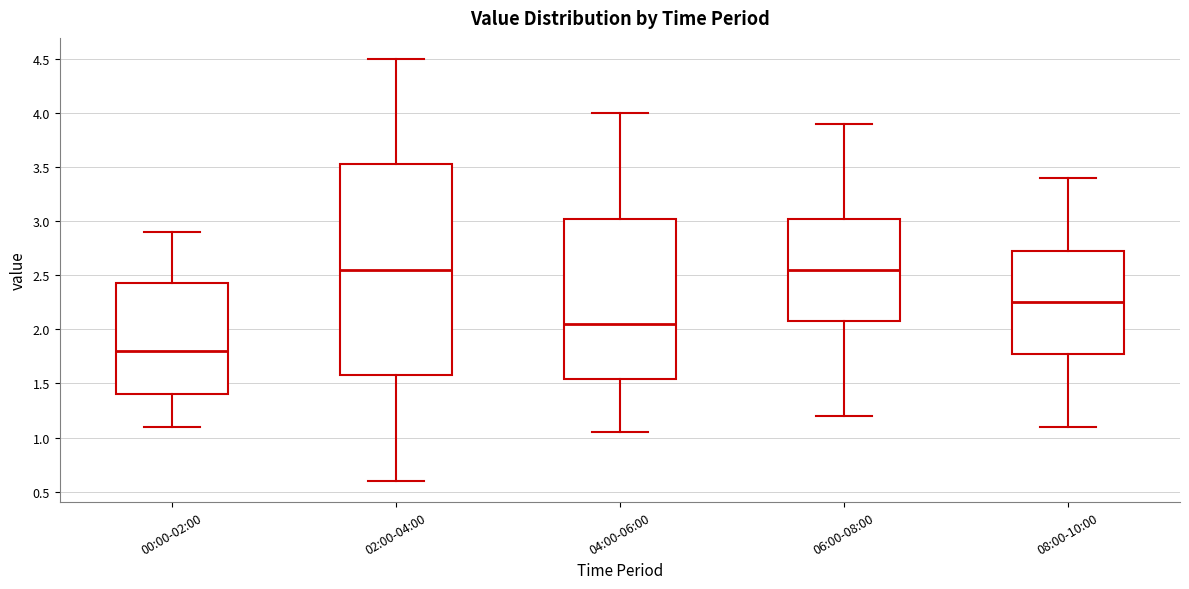

Reading left to right, read every box against the y-axis: the position of its median line, the range the box covers, and the ends of its whiskers. The values are not printed on the chart, so give them approximately, as read against the axis.

00:00-02:00: median 1.80, box 1.40 to 2.45, whiskers 1.10 to 2.90
02:00-04:00: median 2.55, box 1.60 to 3.55, whiskers 0.60 to 4.50
04:00-06:00: median 2.05, box 1.55 to 3.05, whiskers 1.05 to 4.00
06:00-08:00: median 2.55, box 2.10 to 3.05, whiskers 1.20 to 3.90
08:00-10:00: median 2.25, box 1.80 to 2.75, whiskers 1.10 to 3.40